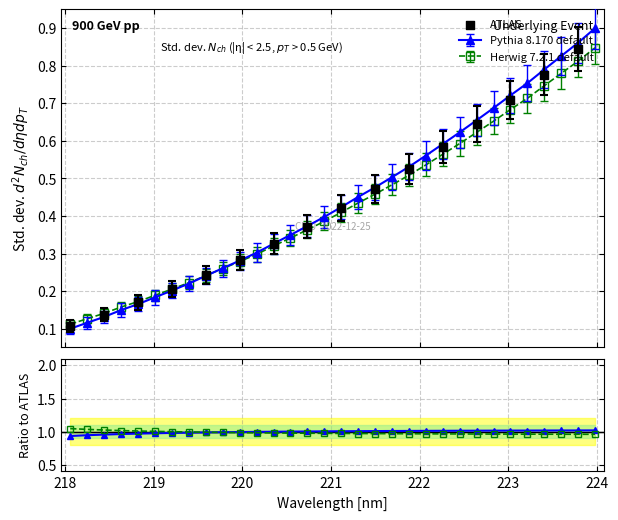

What is the change in value from 218.6332 to 223.7895?

+0.7